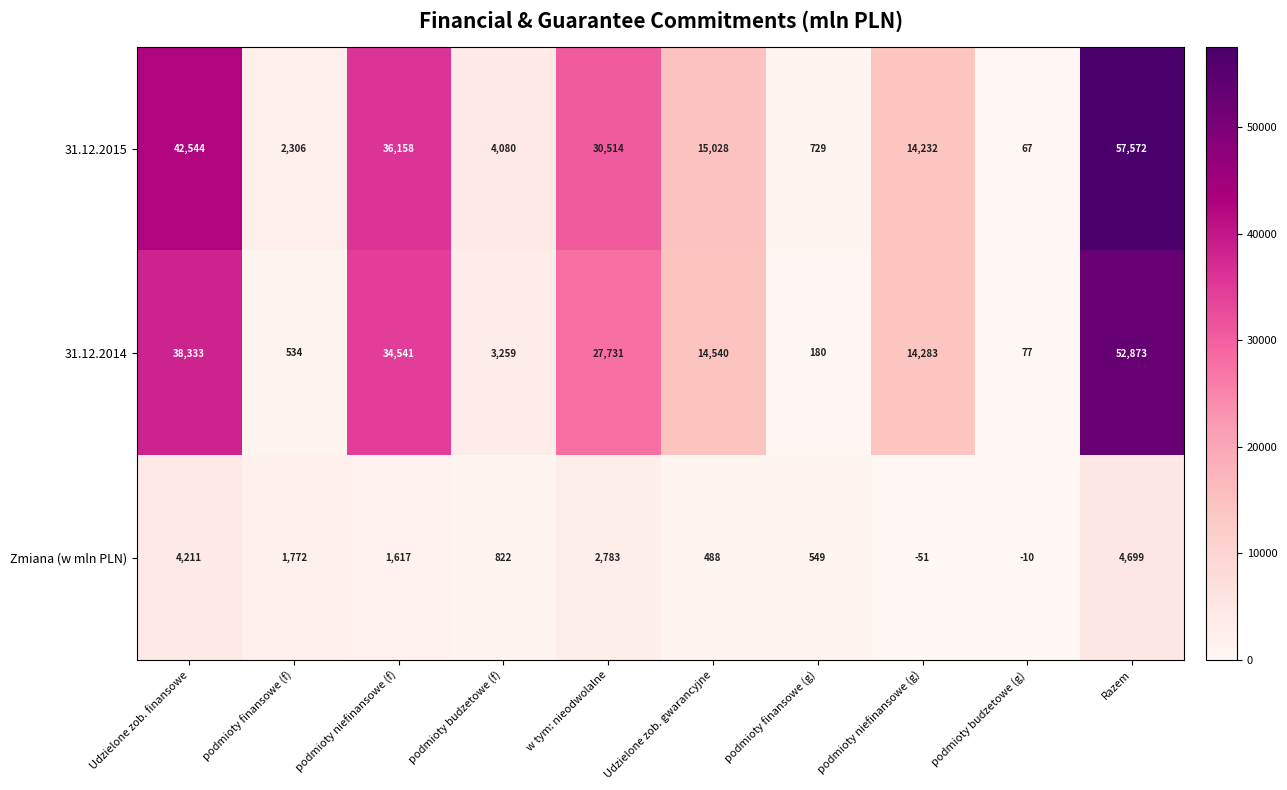

Reading right to left, extract all data points from this chart.

31.12.2015: Razem=57572	podmioty budzetowe (g)=67	podmioty niefinansowe (g)=14232	podmioty finansowe (g)=729	Udzielone zob. gwarancyjne=15028	w tym: nieodwolalne=30514	podmioty budzetowe (f)=4080	podmioty niefinansowe (f)=36158	podmioty finansowe (f)=2306	Udzielone zob. finansowe=42544
31.12.2014: Razem=52873	podmioty budzetowe (g)=77	podmioty niefinansowe (g)=14283	podmioty finansowe (g)=180	Udzielone zob. gwarancyjne=14540	w tym: nieodwolalne=27731	podmioty budzetowe (f)=3259	podmioty niefinansowe (f)=34541	podmioty finansowe (f)=534	Udzielone zob. finansowe=38333
Zmiana (w mln PLN): Razem=4699	podmioty budzetowe (g)=-10	podmioty niefinansowe (g)=-51	podmioty finansowe (g)=549	Udzielone zob. gwarancyjne=488	w tym: nieodwolalne=2783	podmioty budzetowe (f)=822	podmioty niefinansowe (f)=1617	podmioty finansowe (f)=1772	Udzielone zob. finansowe=4211